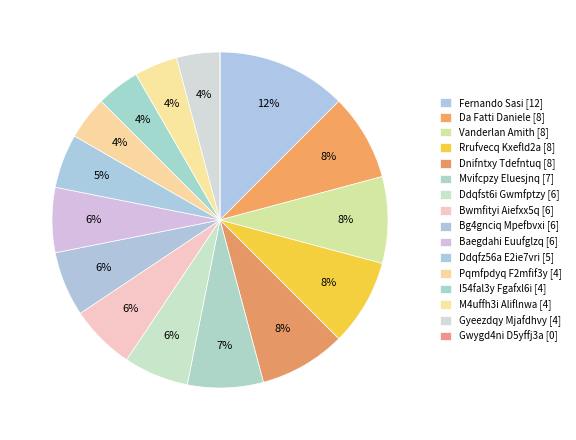

Is Dnifntxy Tdefntuq [8] the majority of the pie?

No